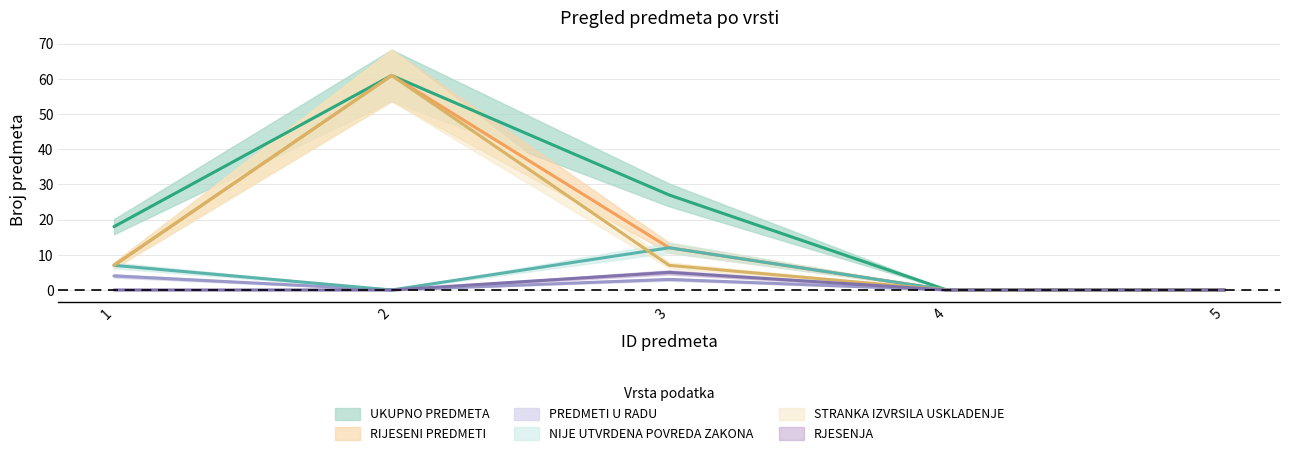

How many lines are shown in the chart?

6